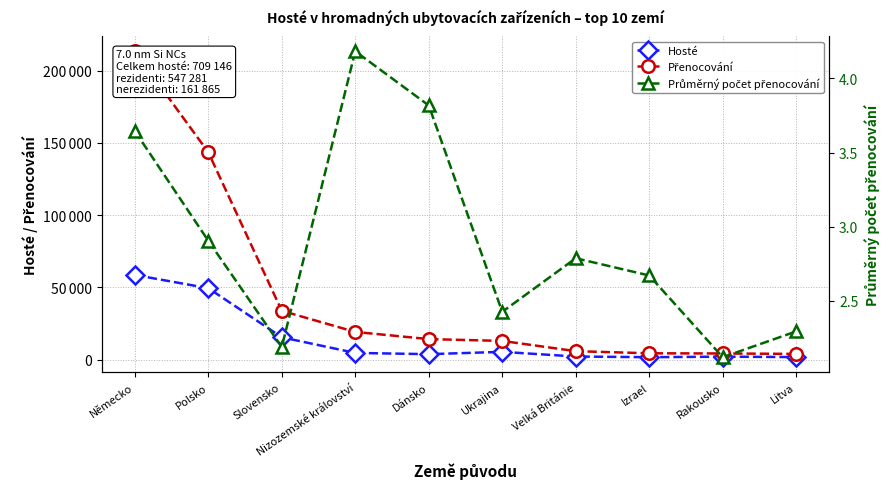

The Hosté series shows 101696.1 at Německo. True or false?

False